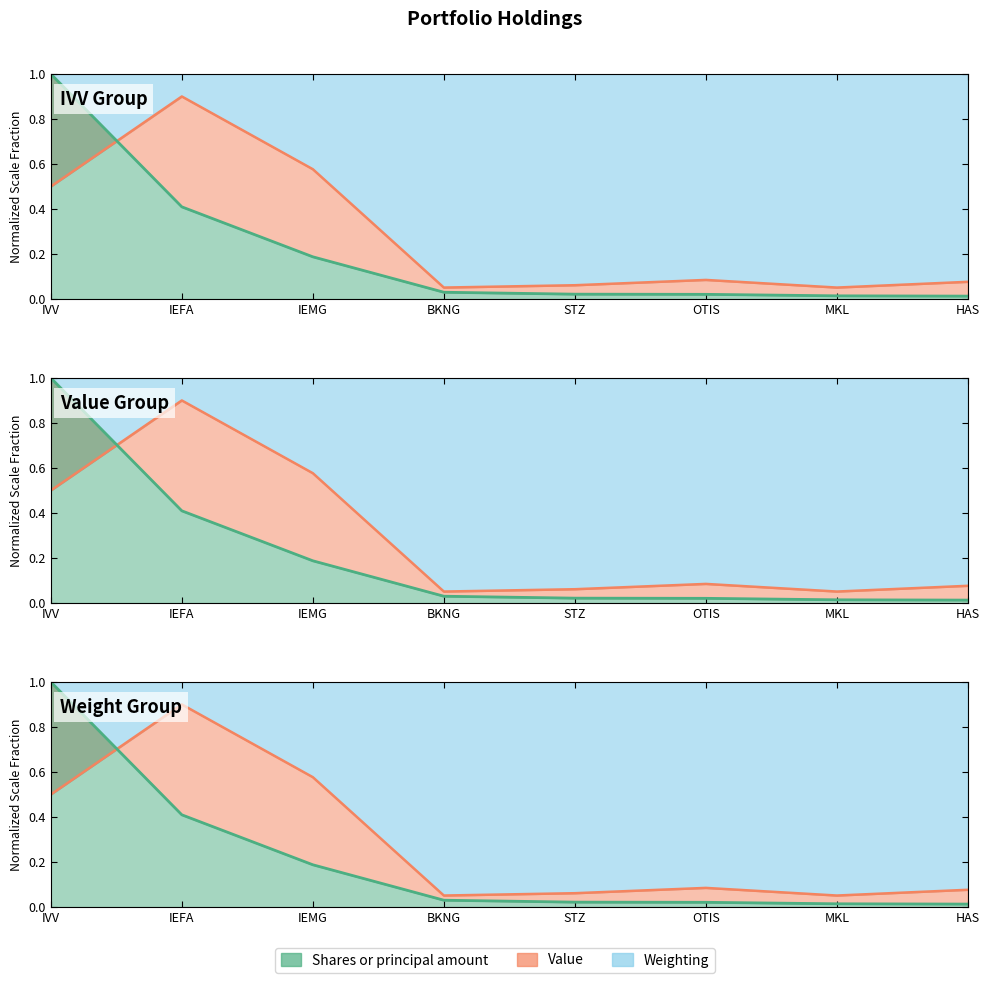

True or false: Value has more than 1 interior local peaks.

True